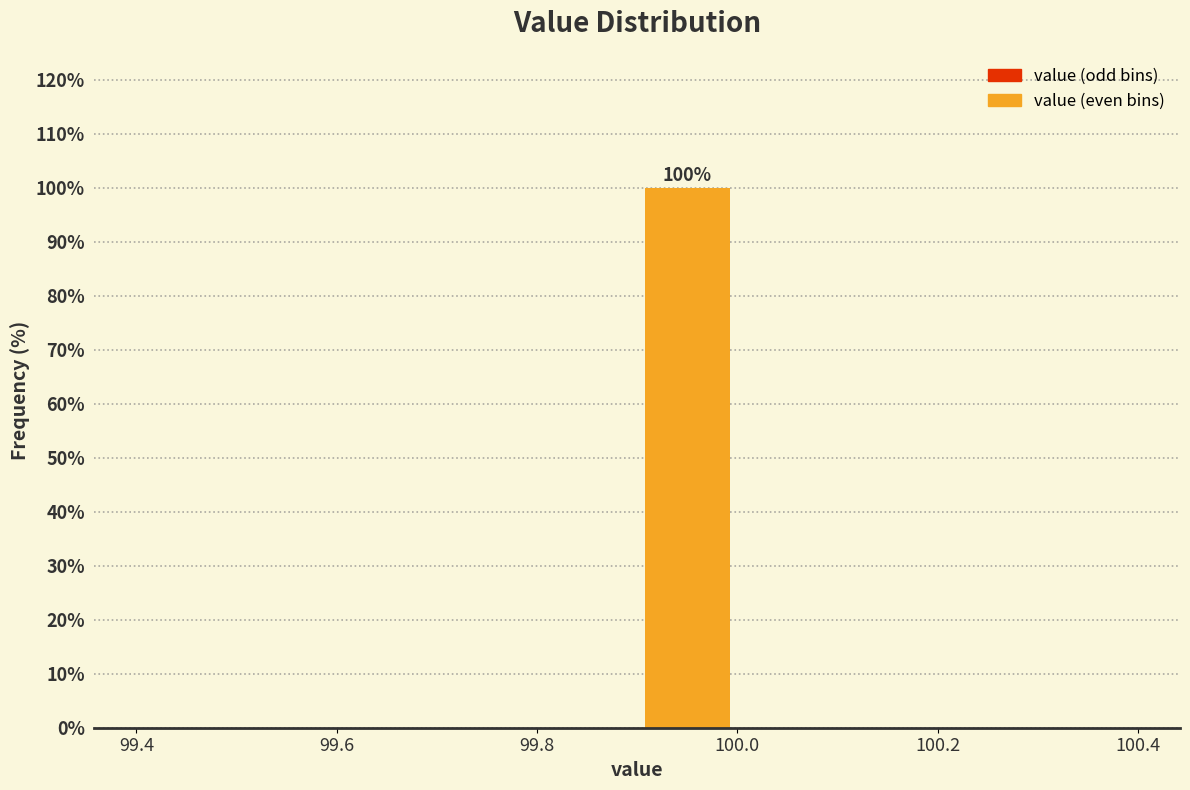

Over which range of the x-axis is the bar tallest?

99.9 to 100.0